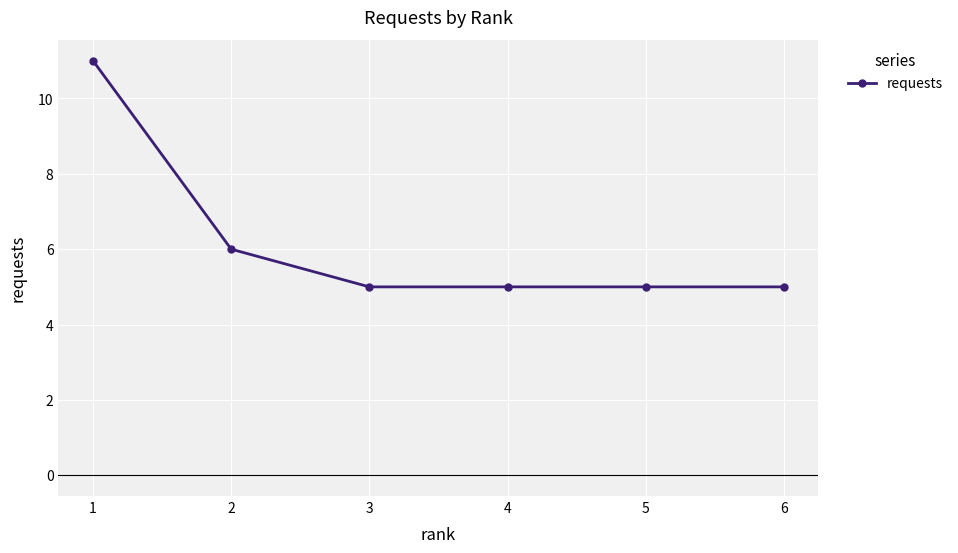

What is the sum of the values at 2 and 3?

11